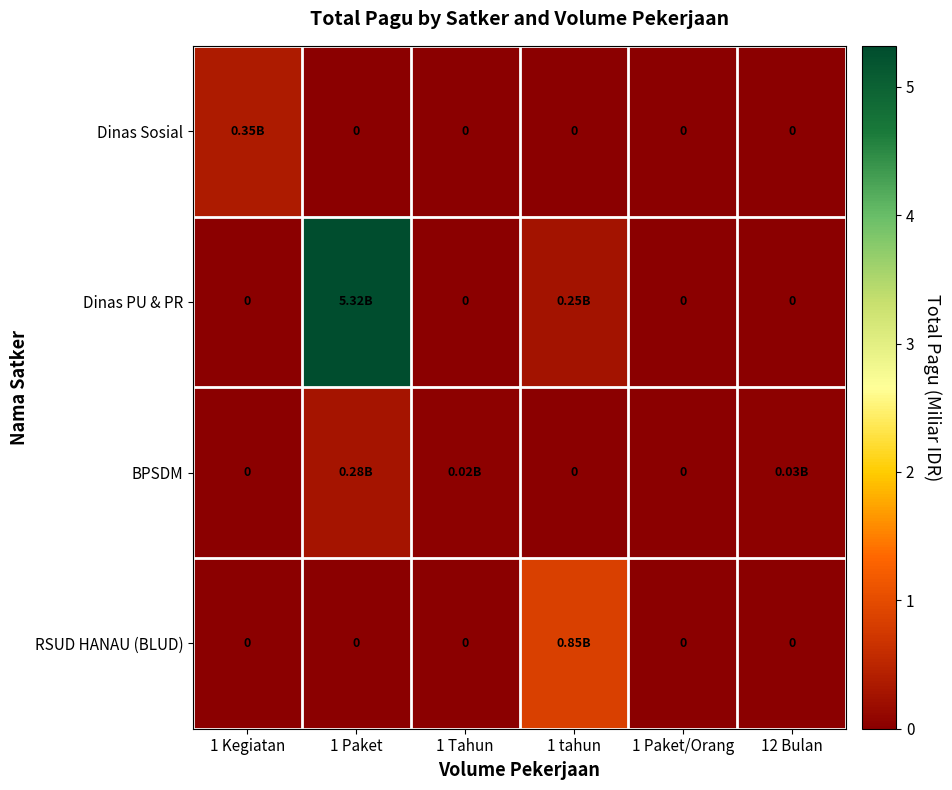

What is the sum of all Dinas Sosial values?

0.4